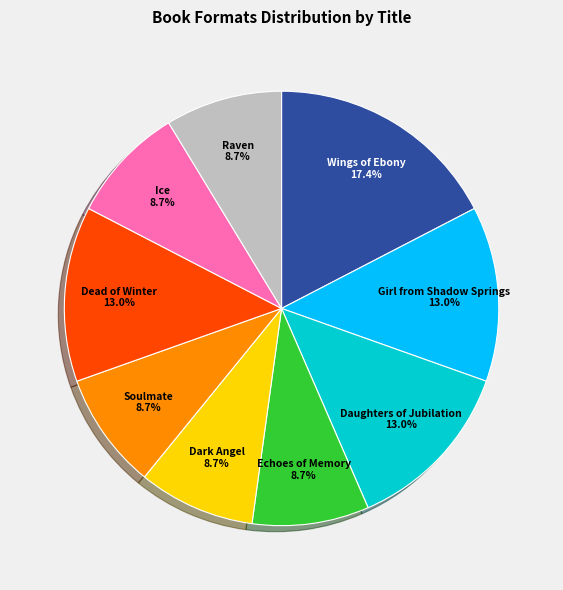

Does Girl from Shadow Springs account for over 50% of the chart?

No